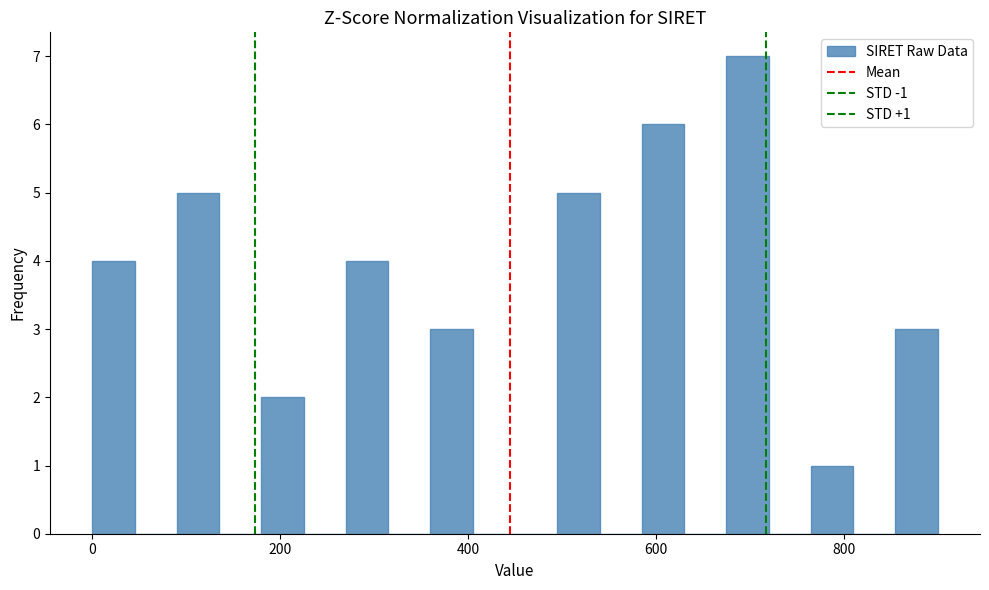

Read against the x-axis, roughly where is the centre of the tallest bar?

700